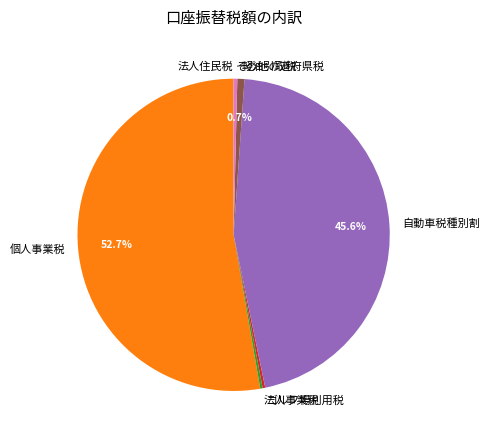

Which slice represents more than half of the pie?

個人事業税